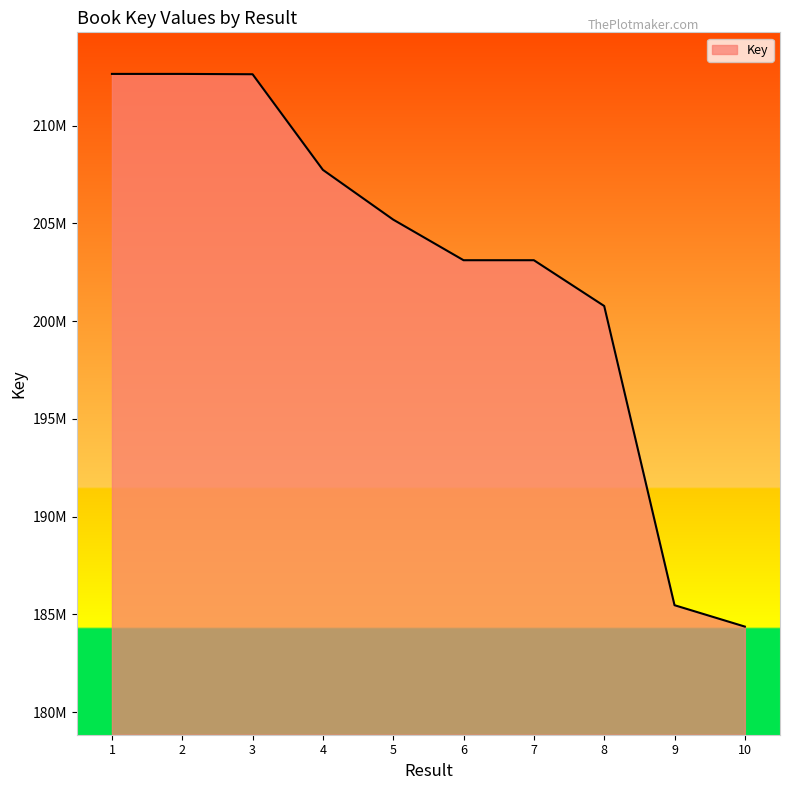

The chart shows a value of 367190733 at 3. True or false?

False